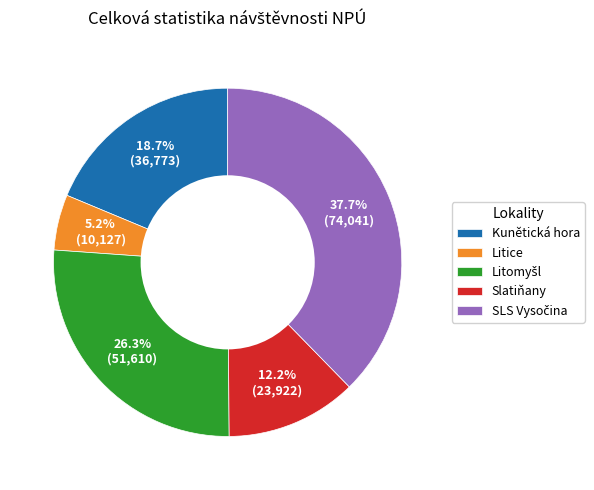

How many segments does this pie chart have?

5